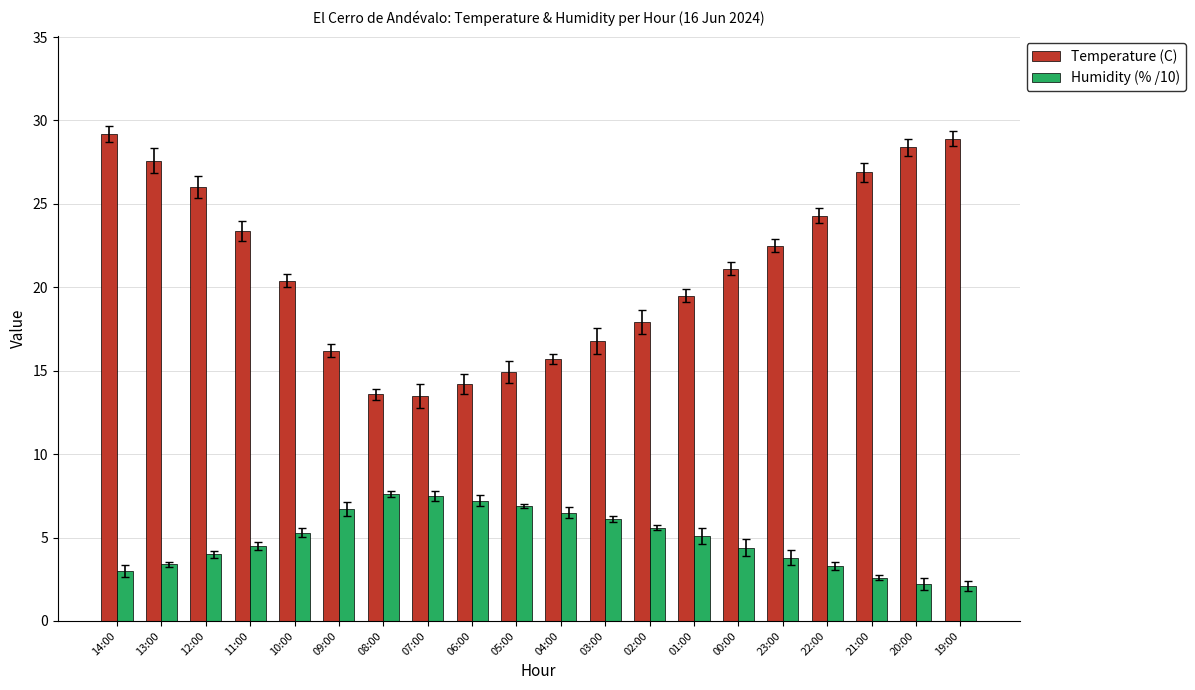

The Temperature (C) series shows 27.6 at 13:00. True or false?

True